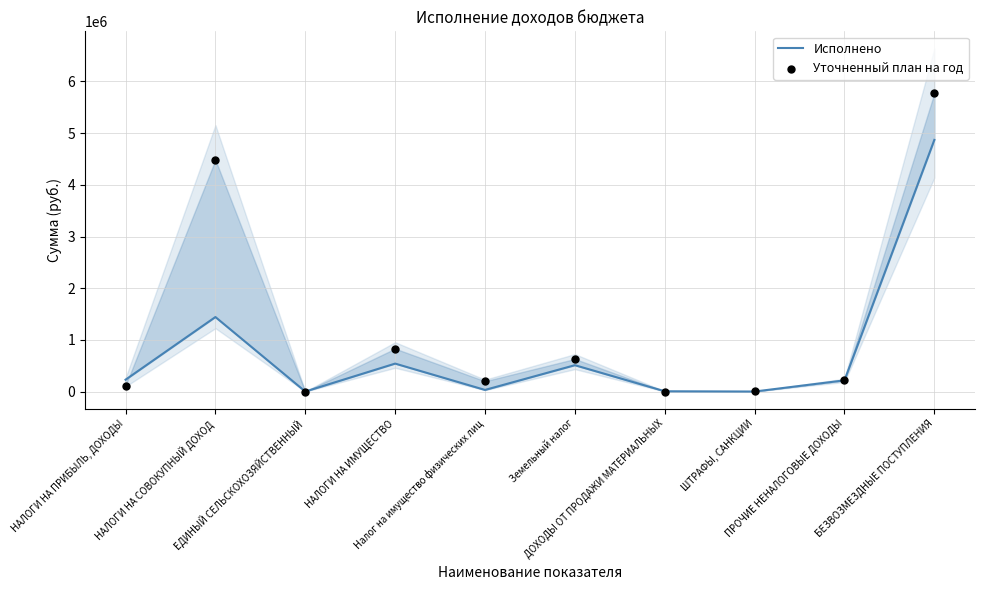

Which series reaches the maximum Y coordinate?

Уточненный план на год